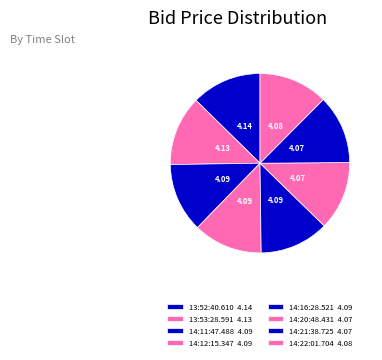

Is there any slice that represents more than half of the pie?

No